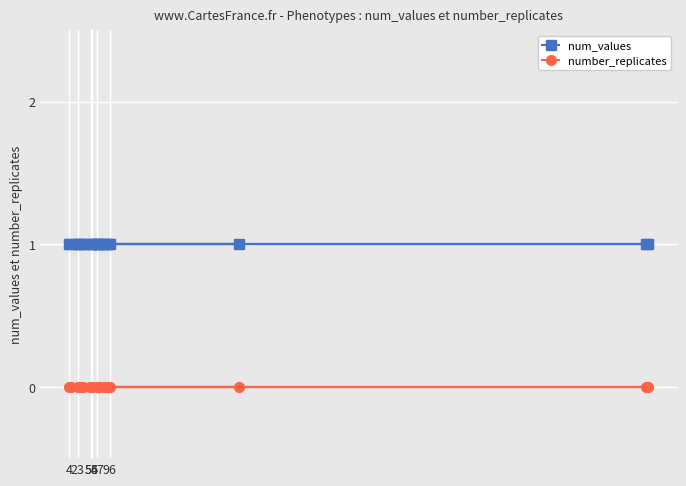

Reading left to right, what are all the values shown in this chart?

num_values: 1	1	1	1	1	1	1	1	1	1	1	1	1	1	1	1	1	1	1	1
number_replicates: 0	0	0	0	0	0	0	0	0	0	0	0	0	0	0	0	0	0	0	0